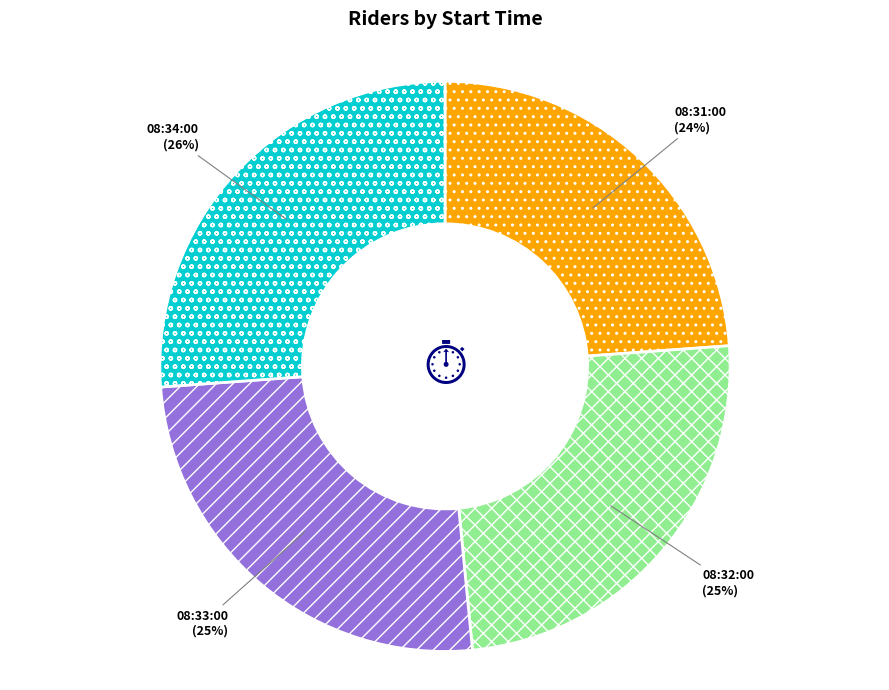

Which slice is the largest?

08:34:00